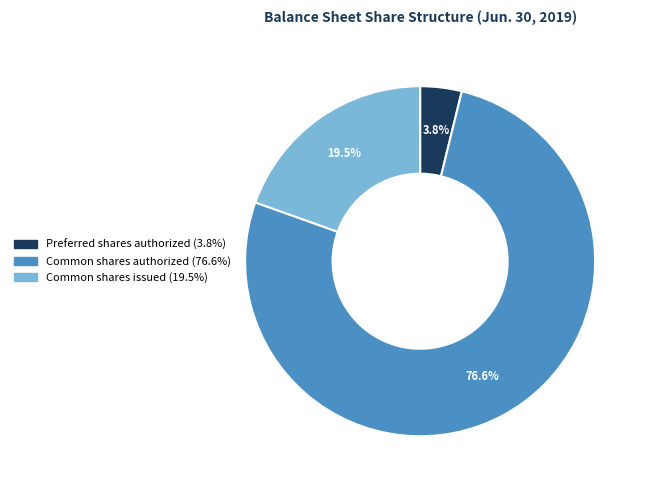

To the nearest percent, what is the average slice percentage?

33%